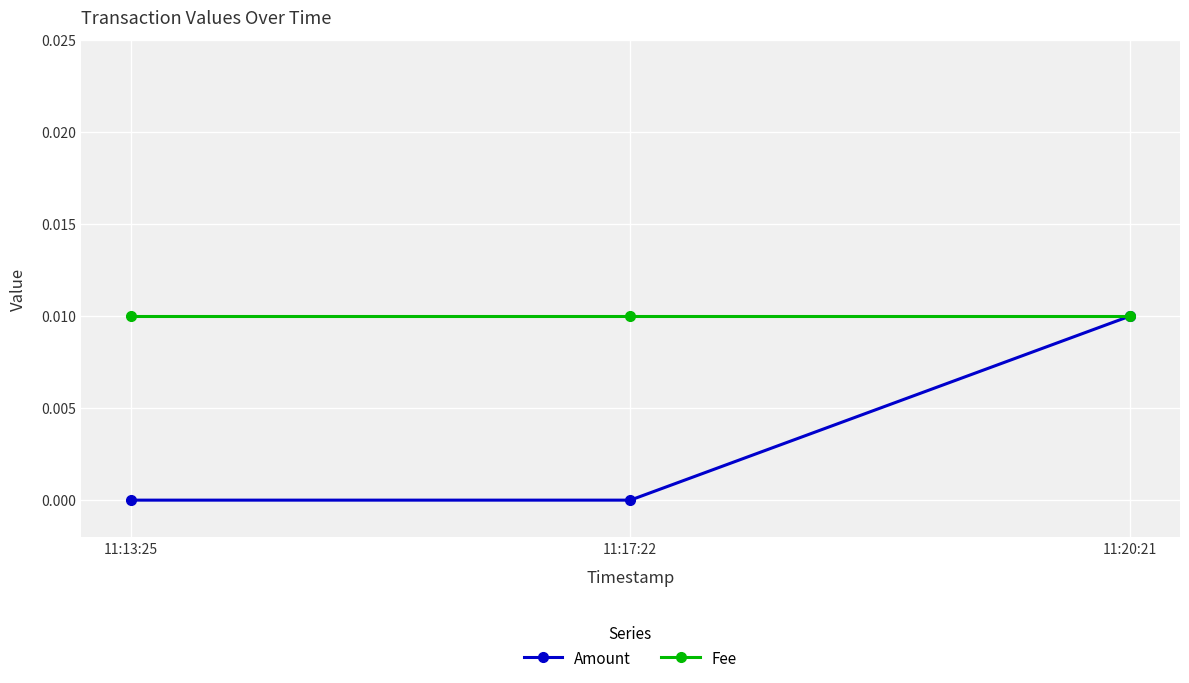

List the series in order of their overall mean, lowest first.

Amount, Fee